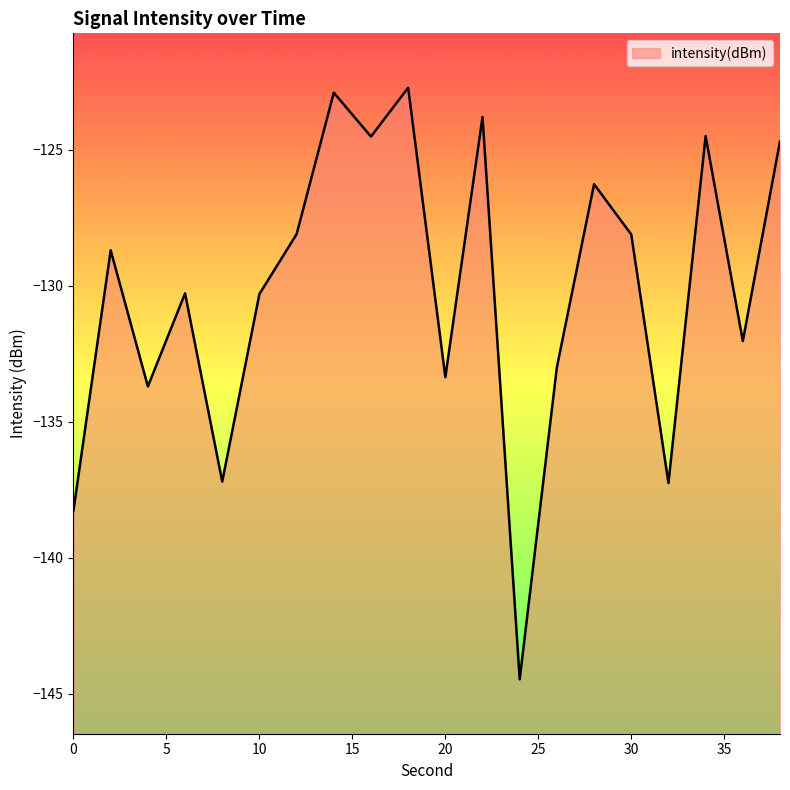

What is the difference between the maximum and minimum values?

21.8